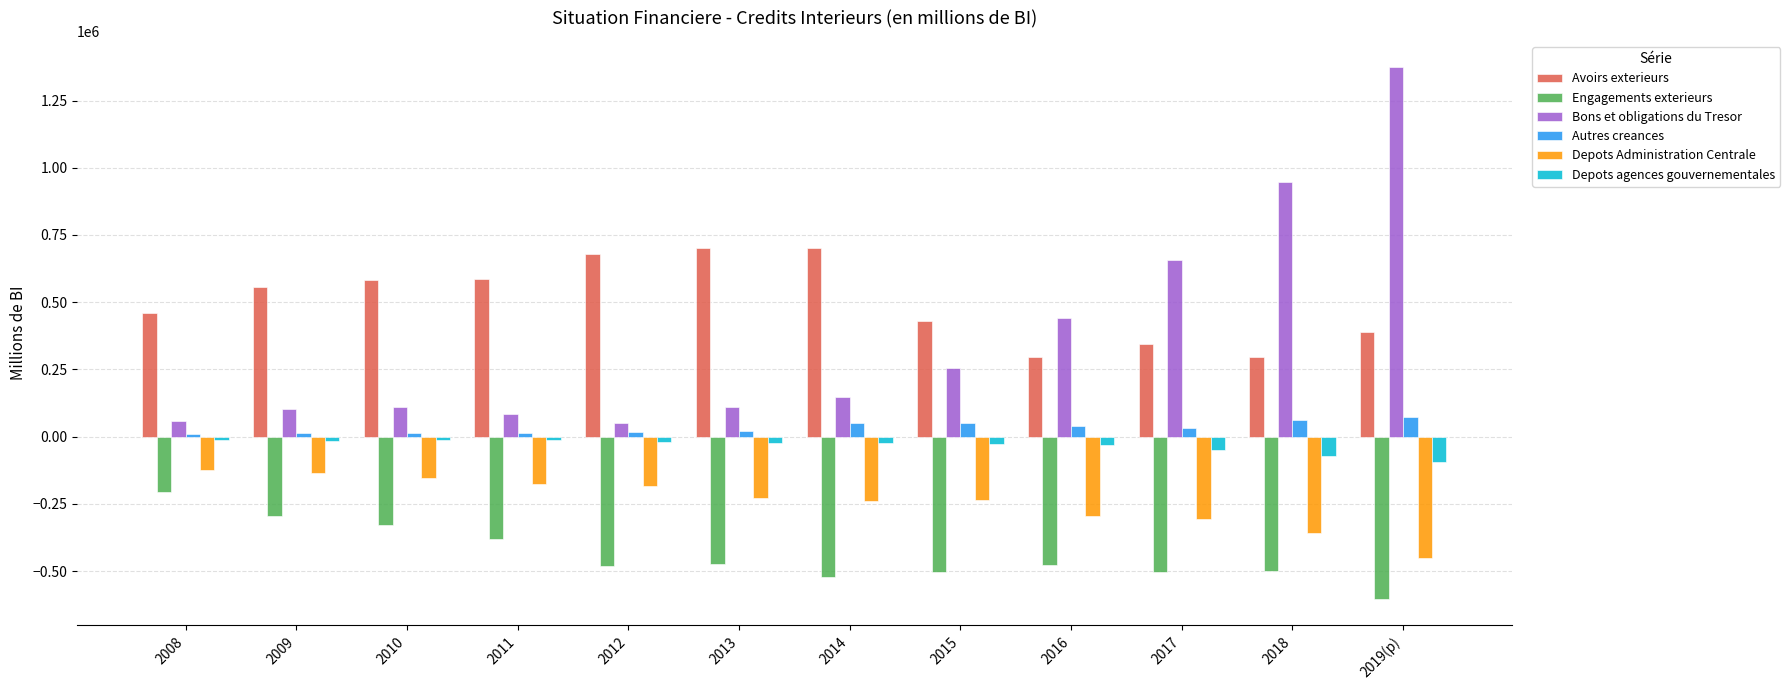

At which category is the sum across all series the highest?

2019(p)